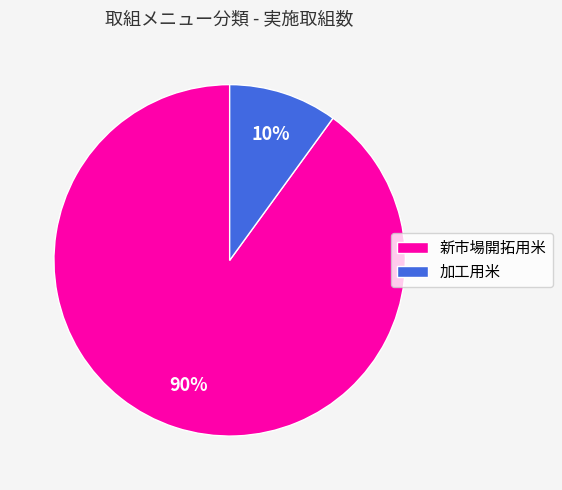

To the nearest percent, what portion does 新市場開拓用米 represent?

90%